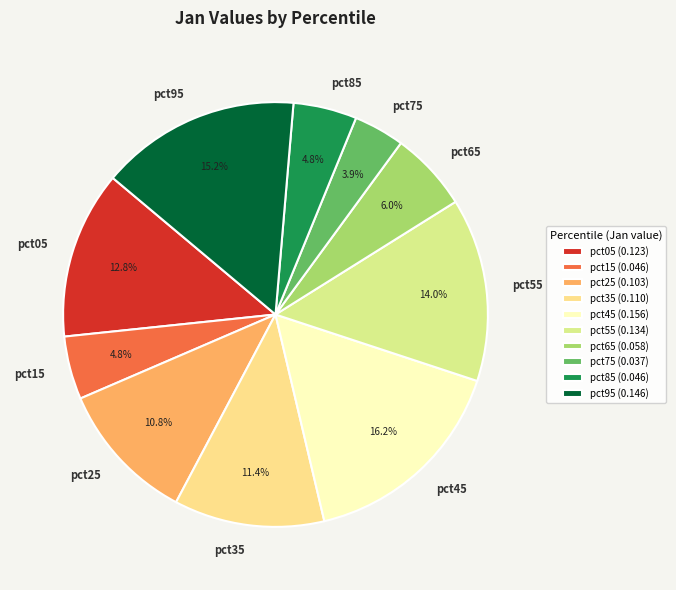

Does pct25 represent more than half of the total?

No